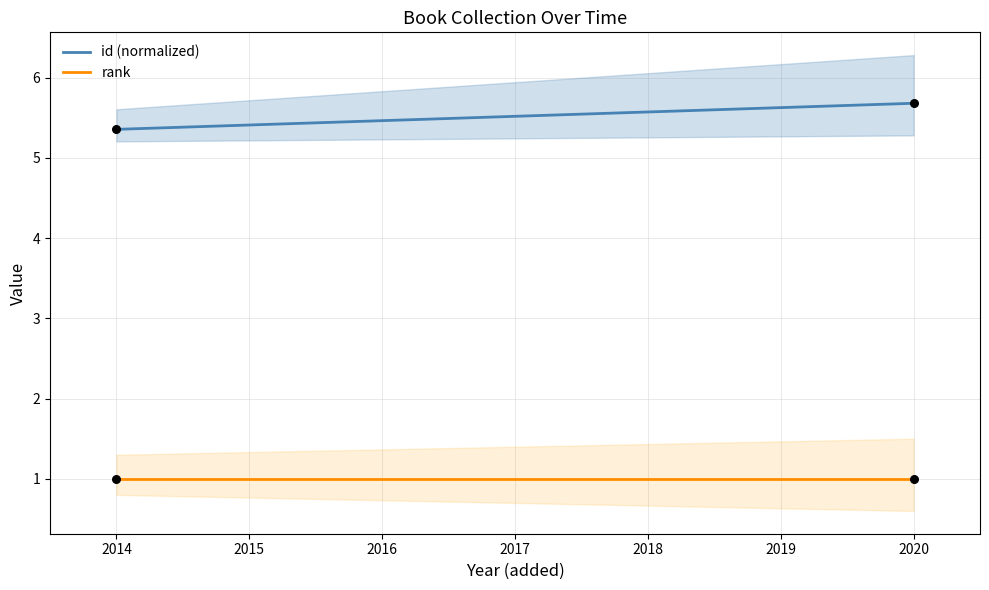

Which series has the largest total across all categories?

id (normalized)